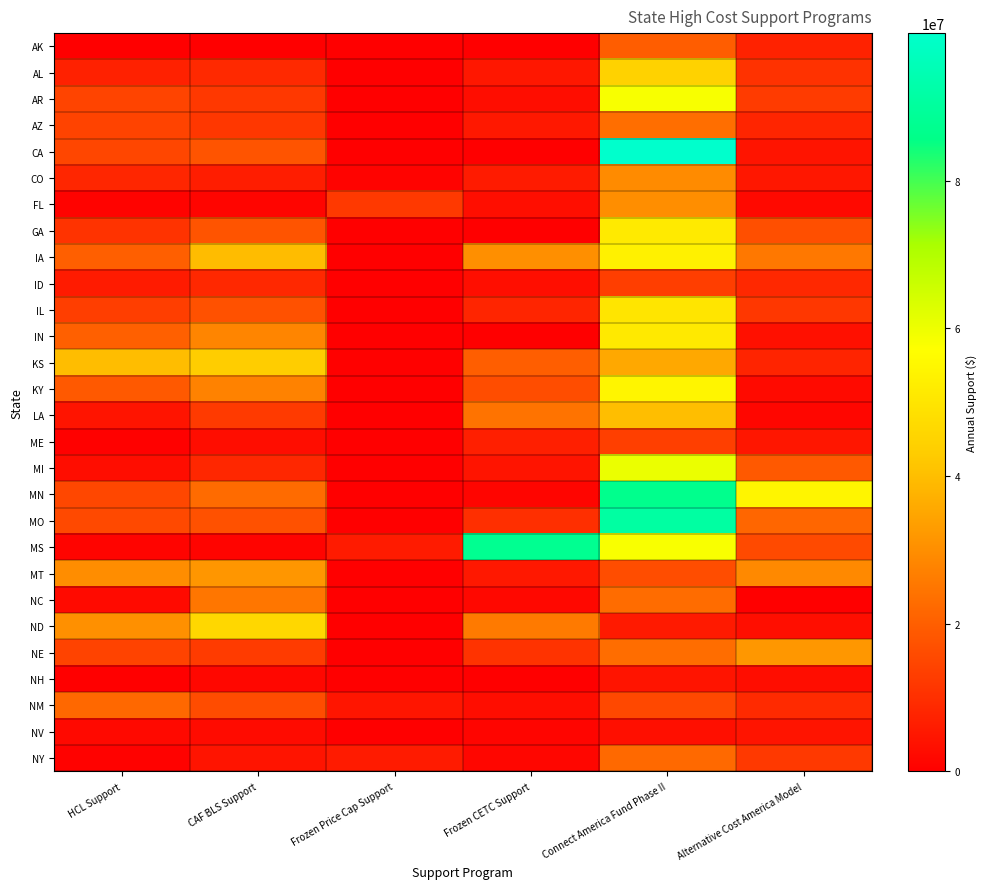

What is the total value across all series at HCL Support?

329116989.6